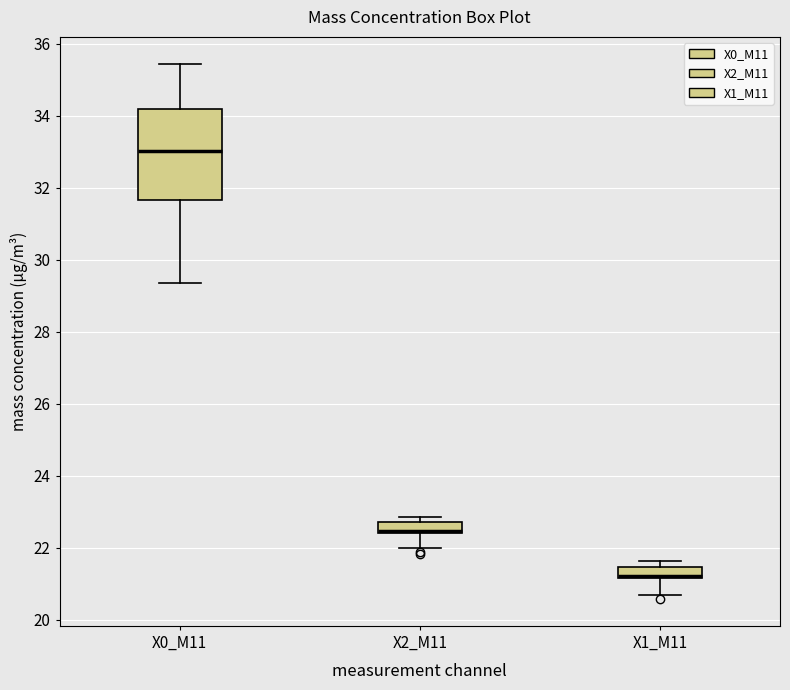

Where is the upper edge of the box for X1_M11 on the y-axis? The values are not printed on the chart, so give them approximately, as read against the axis.

21.4